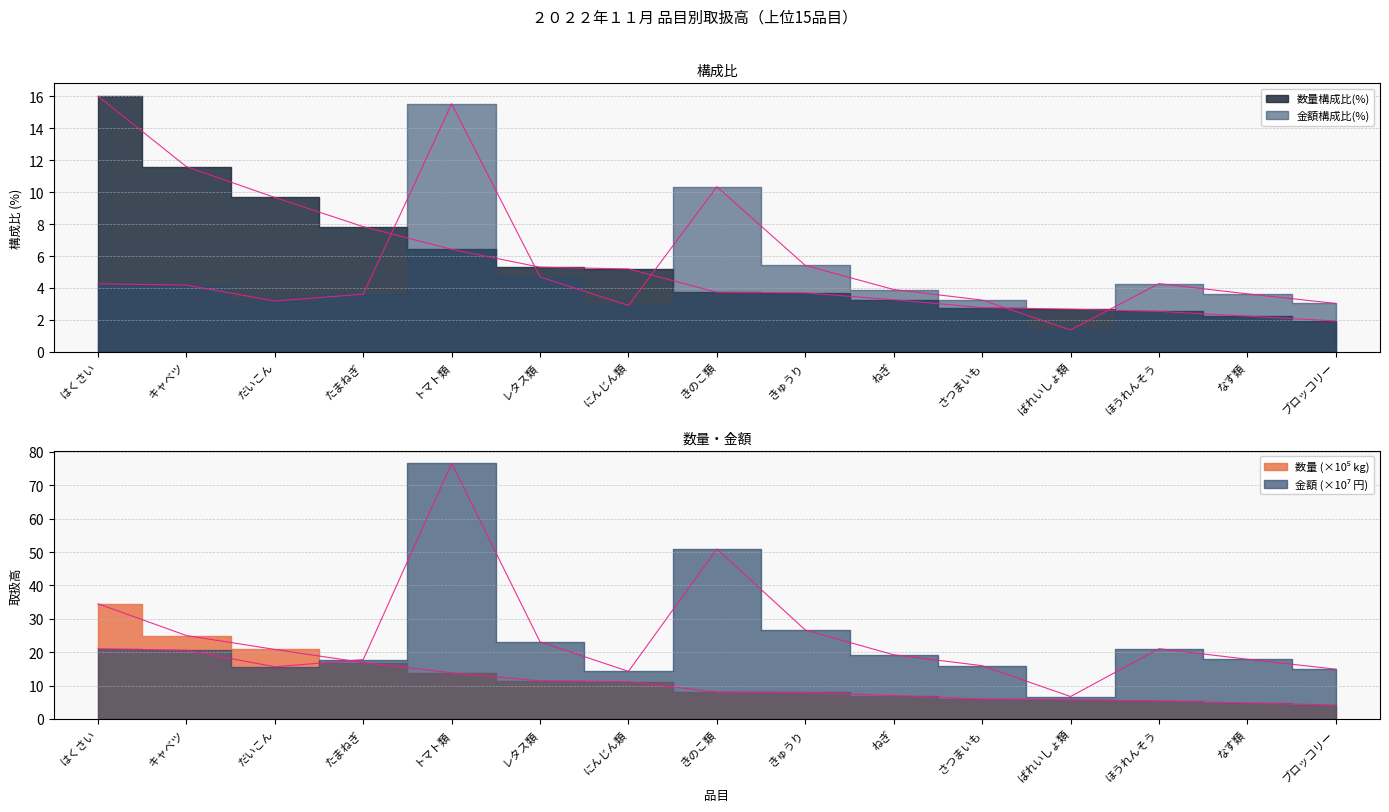

Is it true that 金額構成比(%) equals 2.4 at なす類?

False